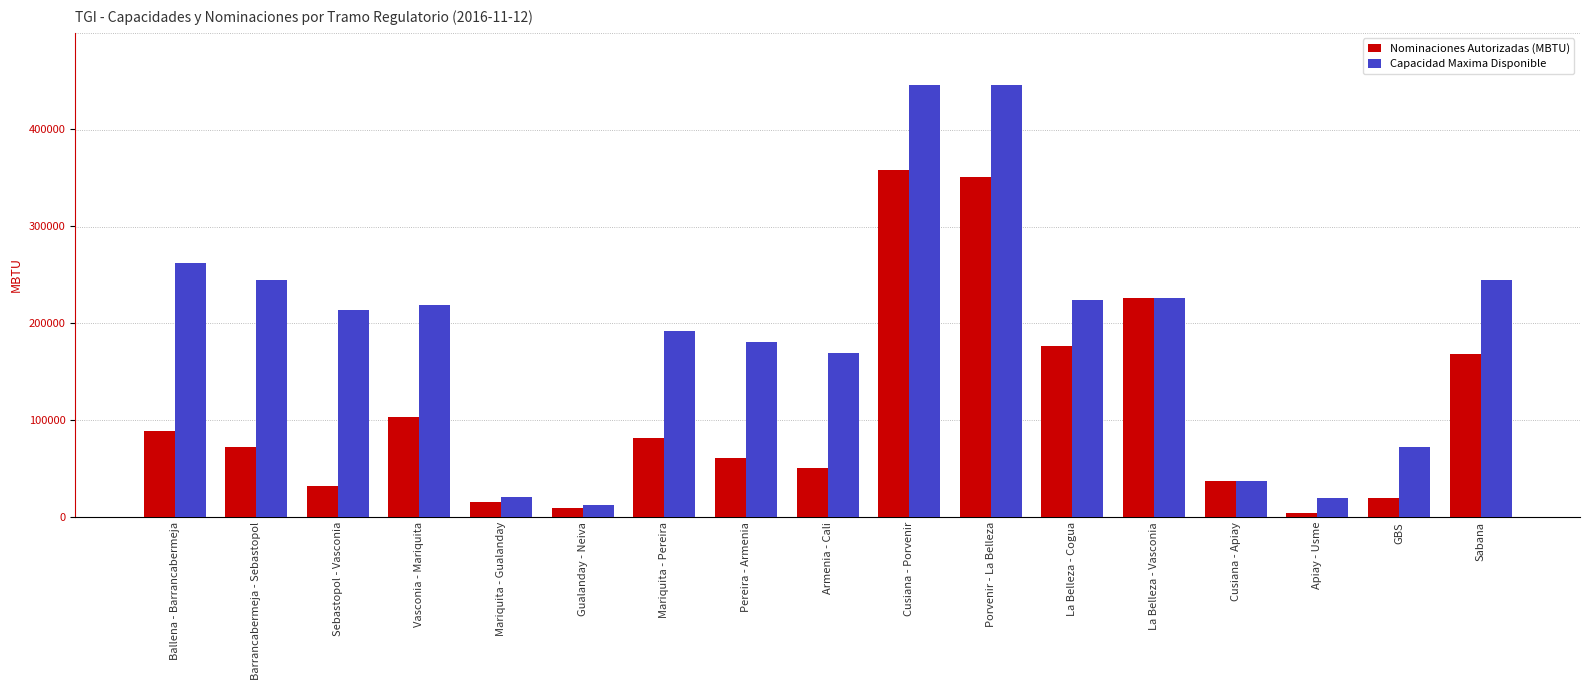

Which series changed the most between Cusiana - Porvenir and Cusiana - Apiay?

Capacidad Maxima Disponible